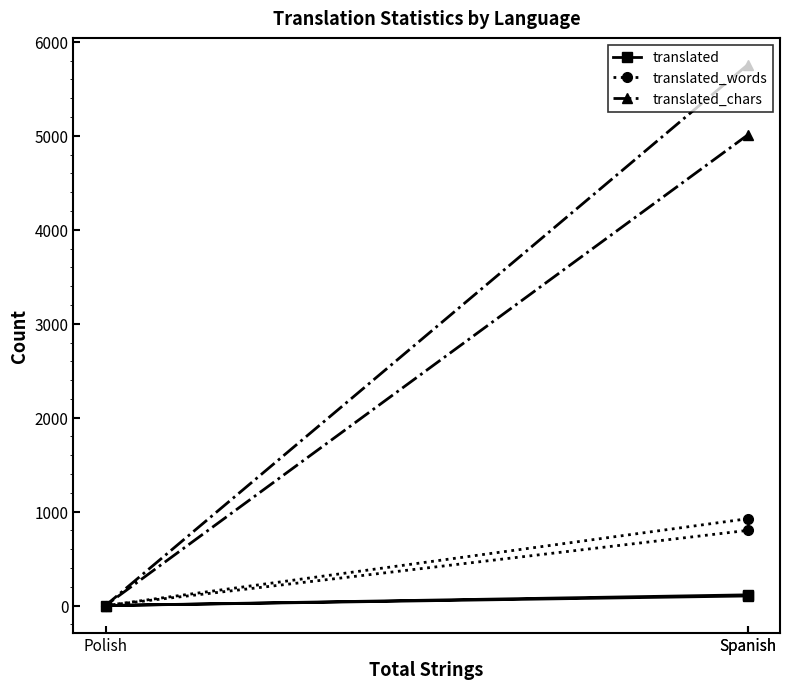

Which series has the largest total across all categories?

translated_chars